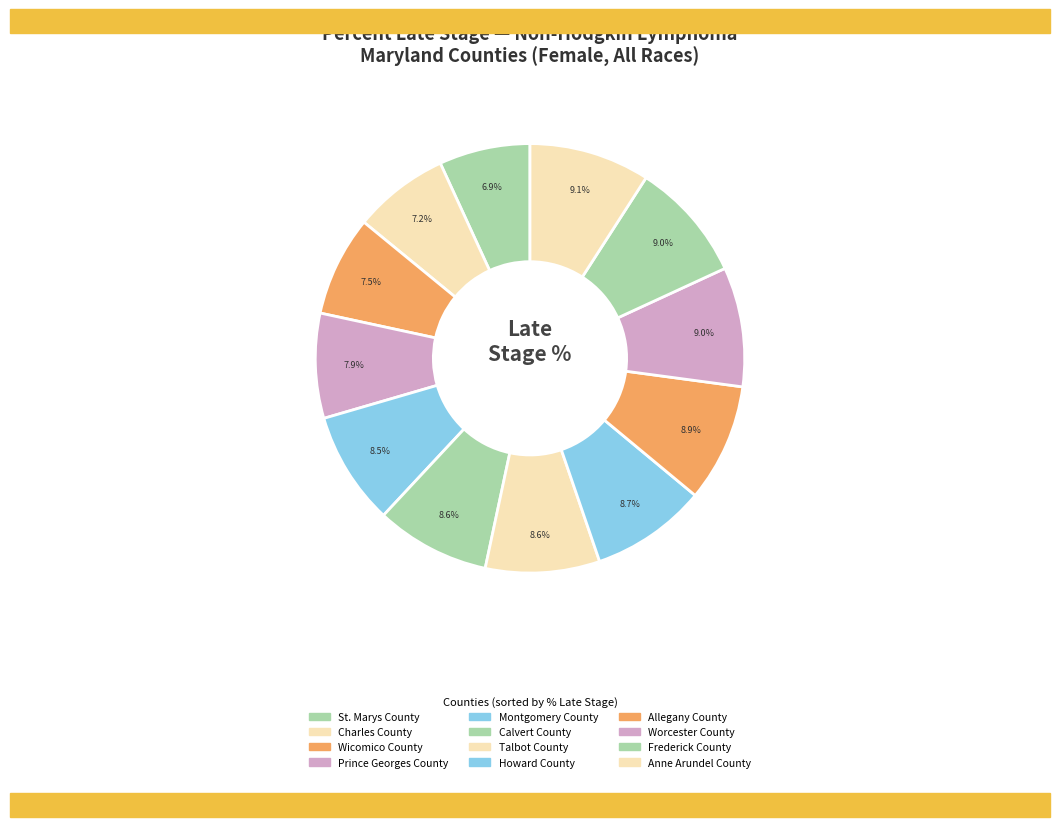

Is it true that Allegany County is 1% of the pie?

False